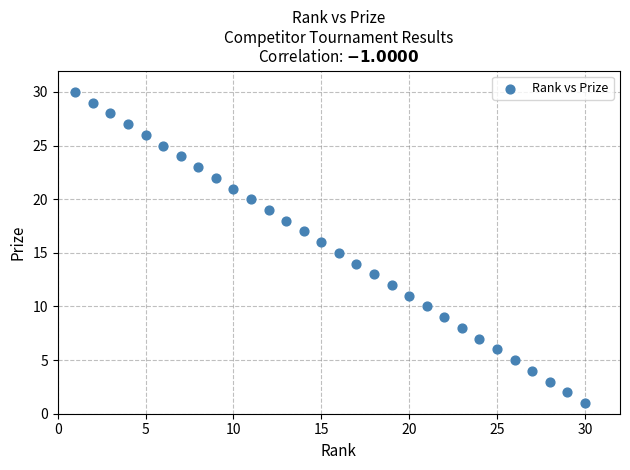

What is the range of X values (max minus min)?

29